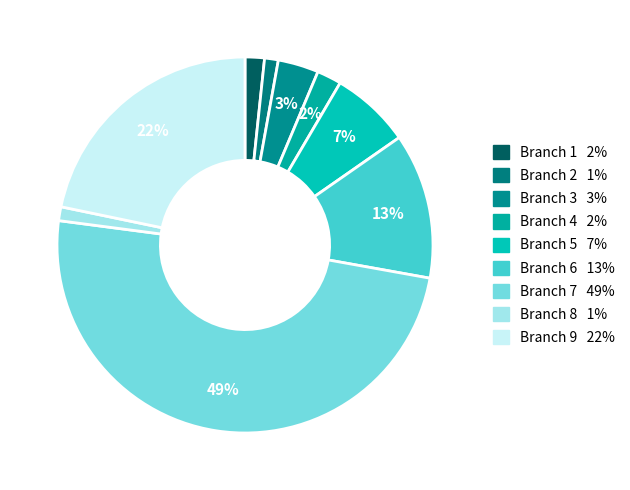

What is the smallest slice in the pie chart?

Branch 2